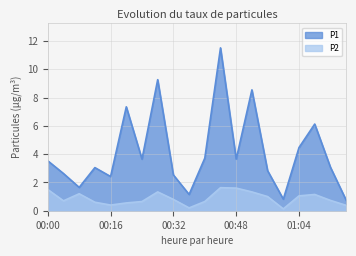

Is it true that P2 equals 0.1 at 01:00?

False